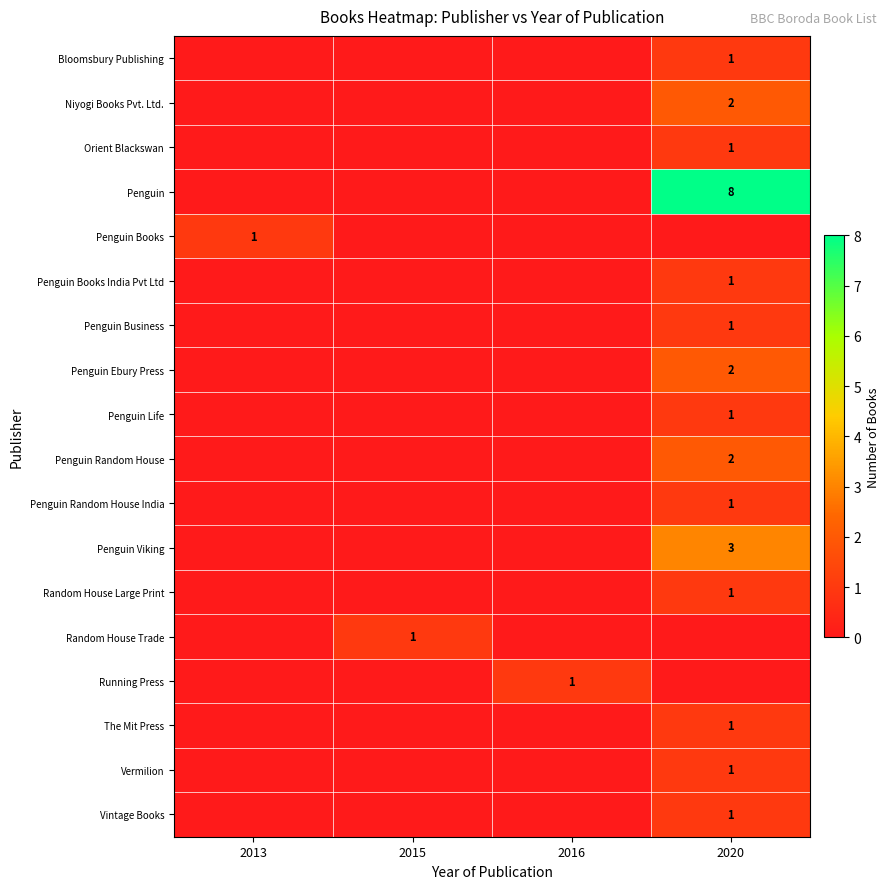

Which label corresponds to the largest value in the chart?

2020